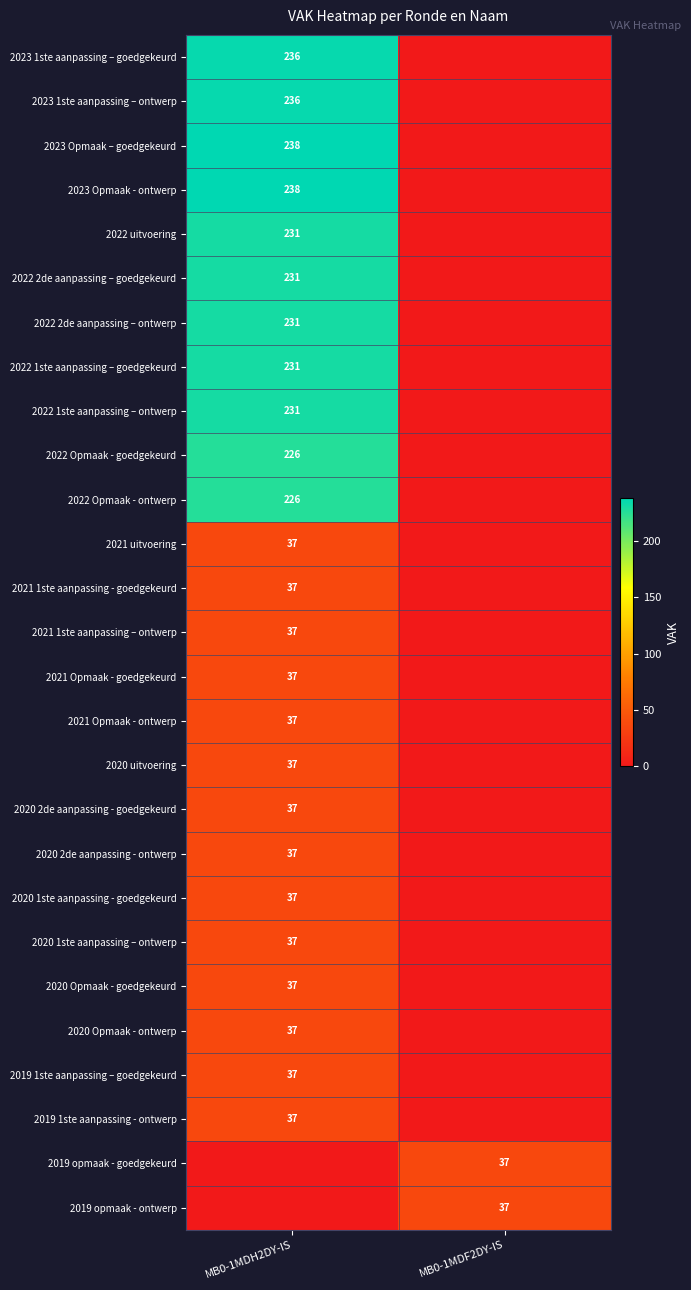

Is the value of 2022 Opmaak - ontwerp at MB0-1MDH2DY-IS greater than the value of 2020 2de aanpassing - goedgekeurd at MB0-1MDH2DY-IS?

Yes